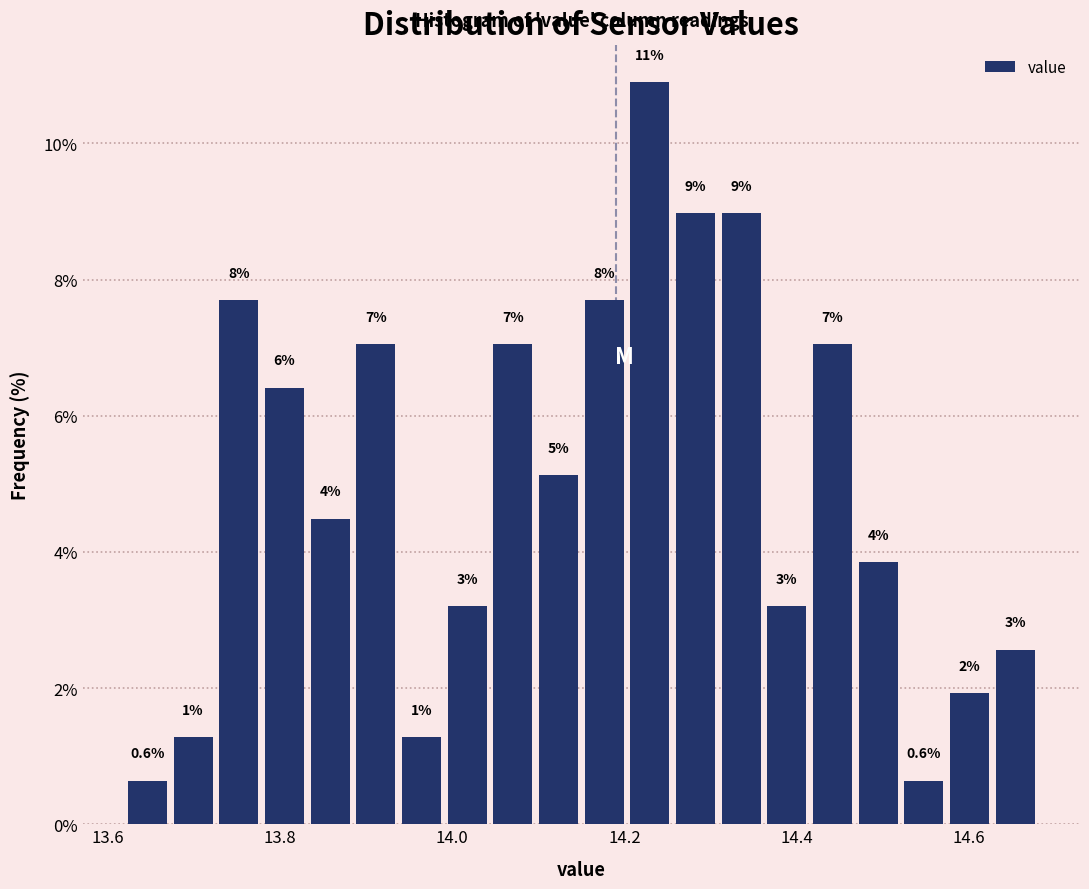

Read against the x-axis, roughly where is the centre of the tallest bar?

14.22